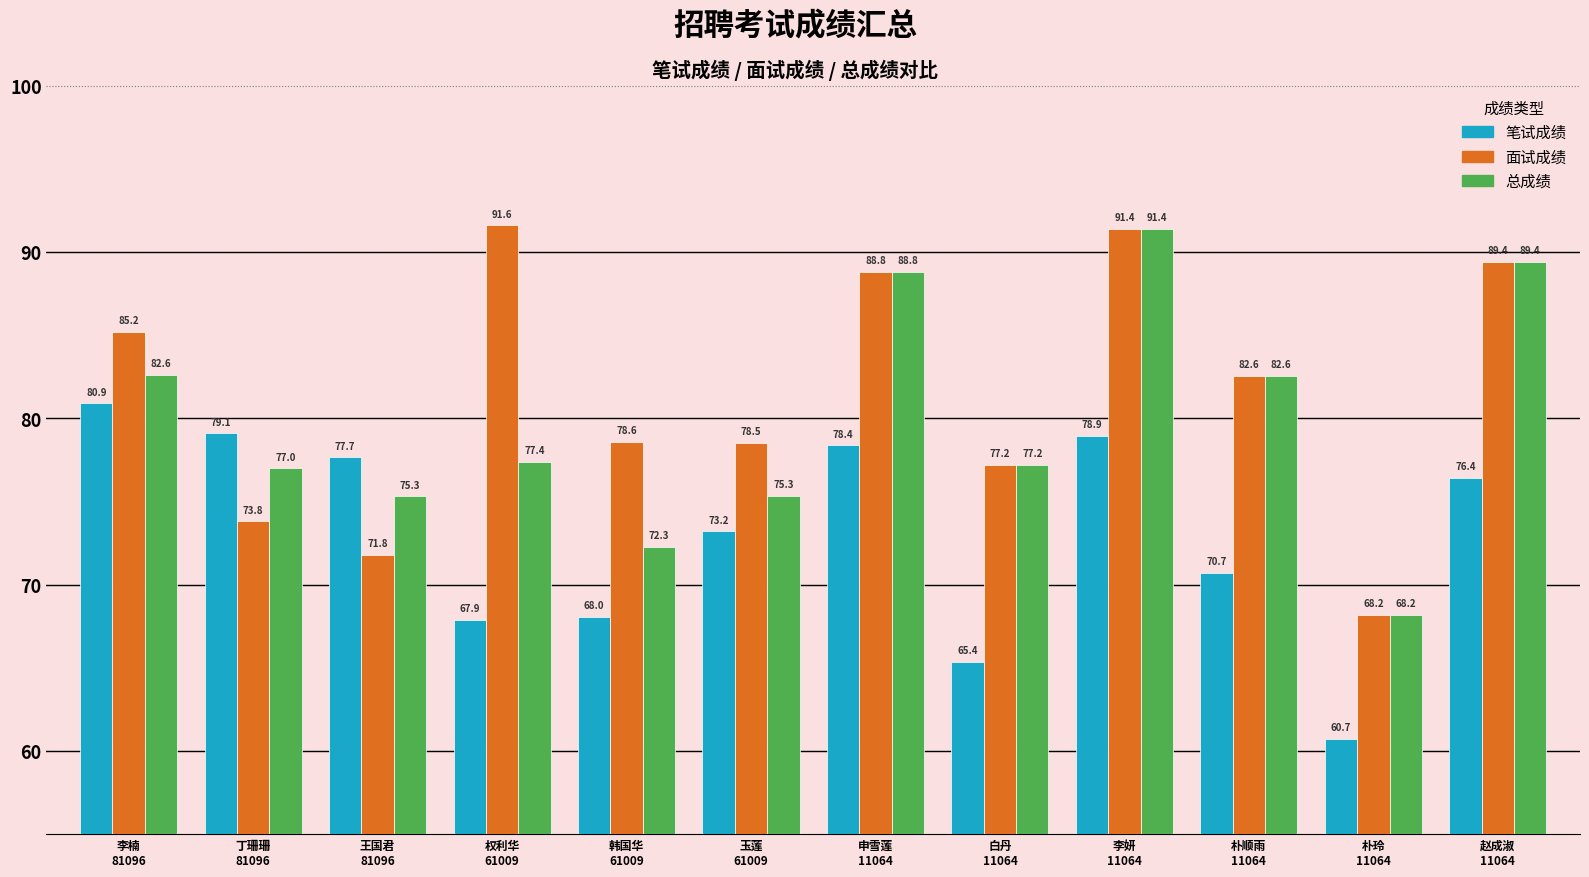

Rank the series by their maximum value, from lowest to highest.

笔试成绩, 总成绩, 面试成绩